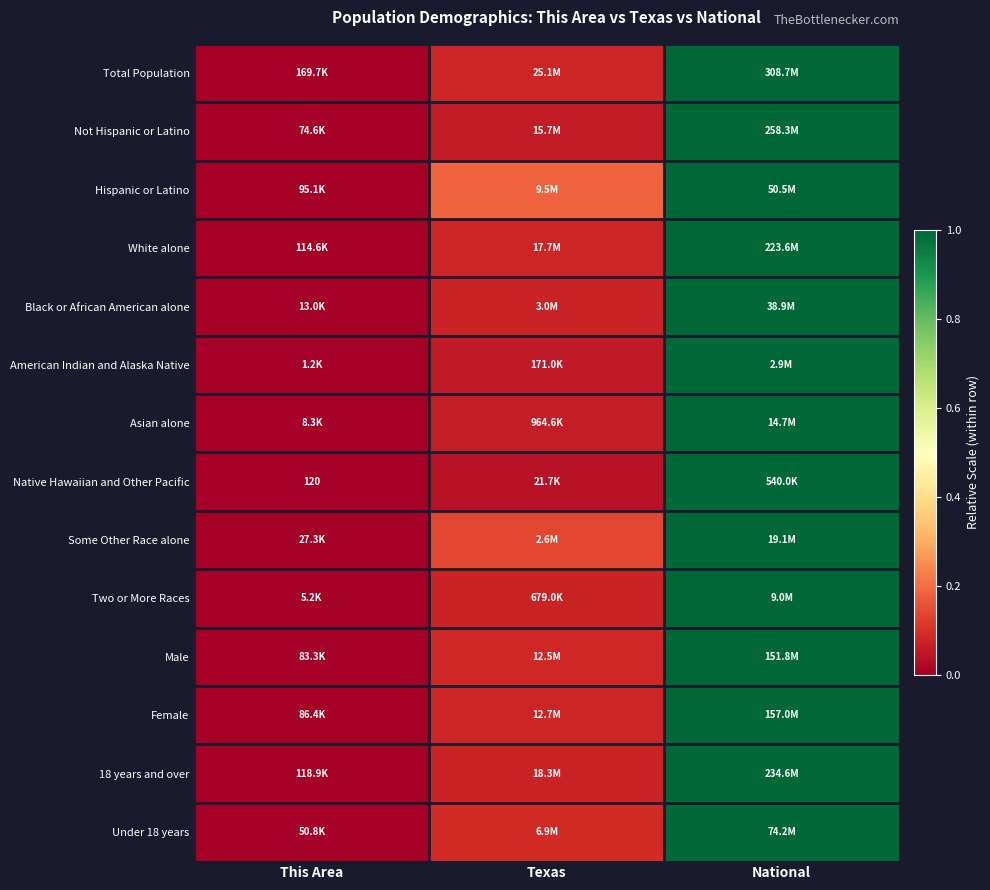

True or false: American Indian and Alaska Native has a value of 0.0 at This Area.

False